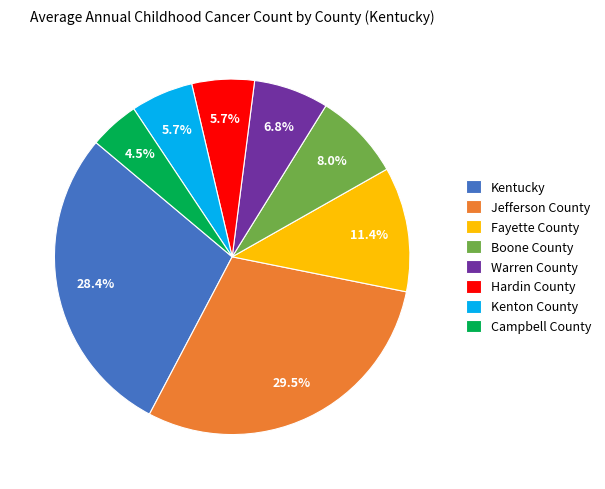

What is the ratio of the value at Jefferson County to the value at Fayette County?

2.6